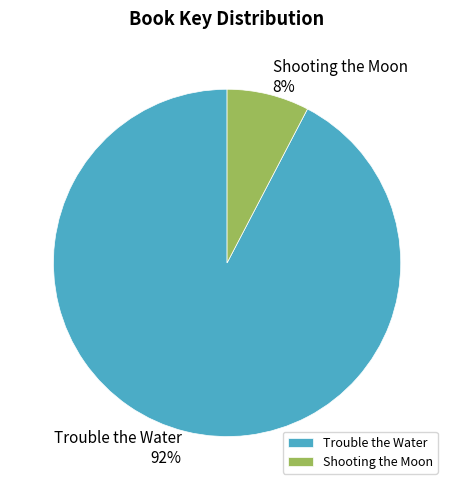

To the nearest percent, what is the combined percentage of Trouble the Water and Shooting the Moon?

100%